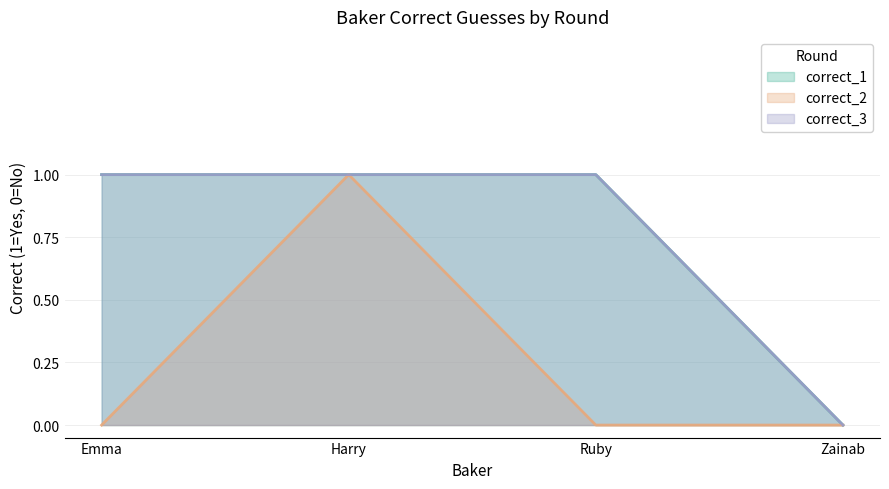

How many data points in correct_3 are less than 1?

1